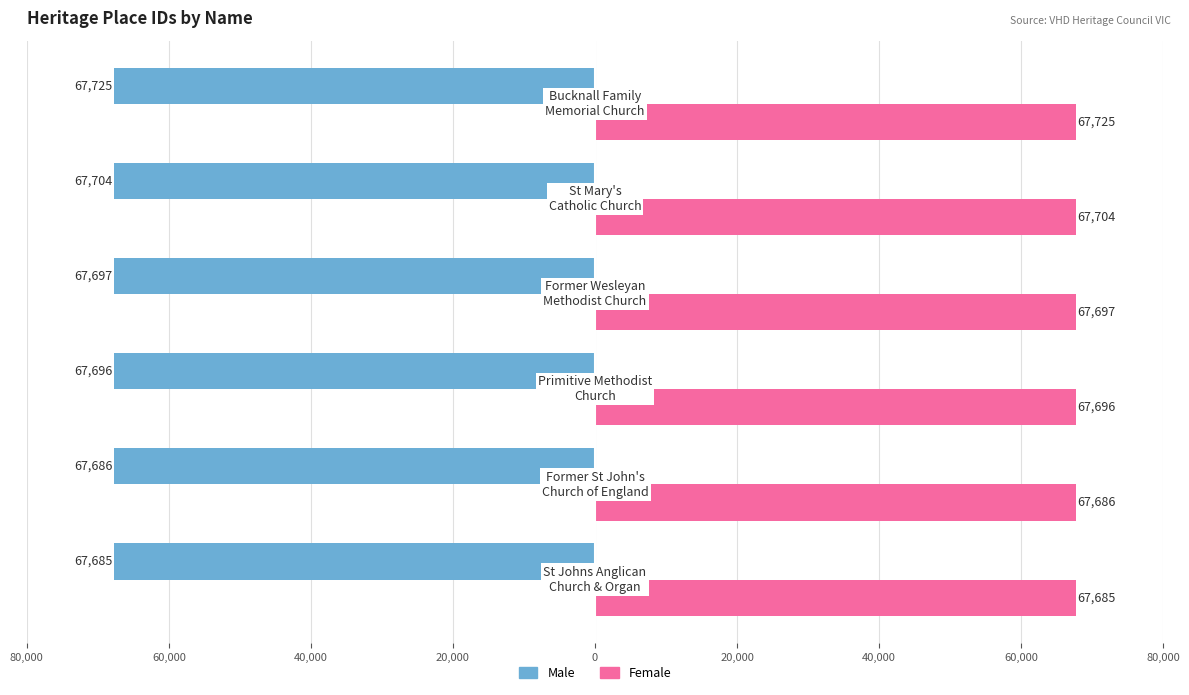

What are all the series names shown in the legend?

Male, Female